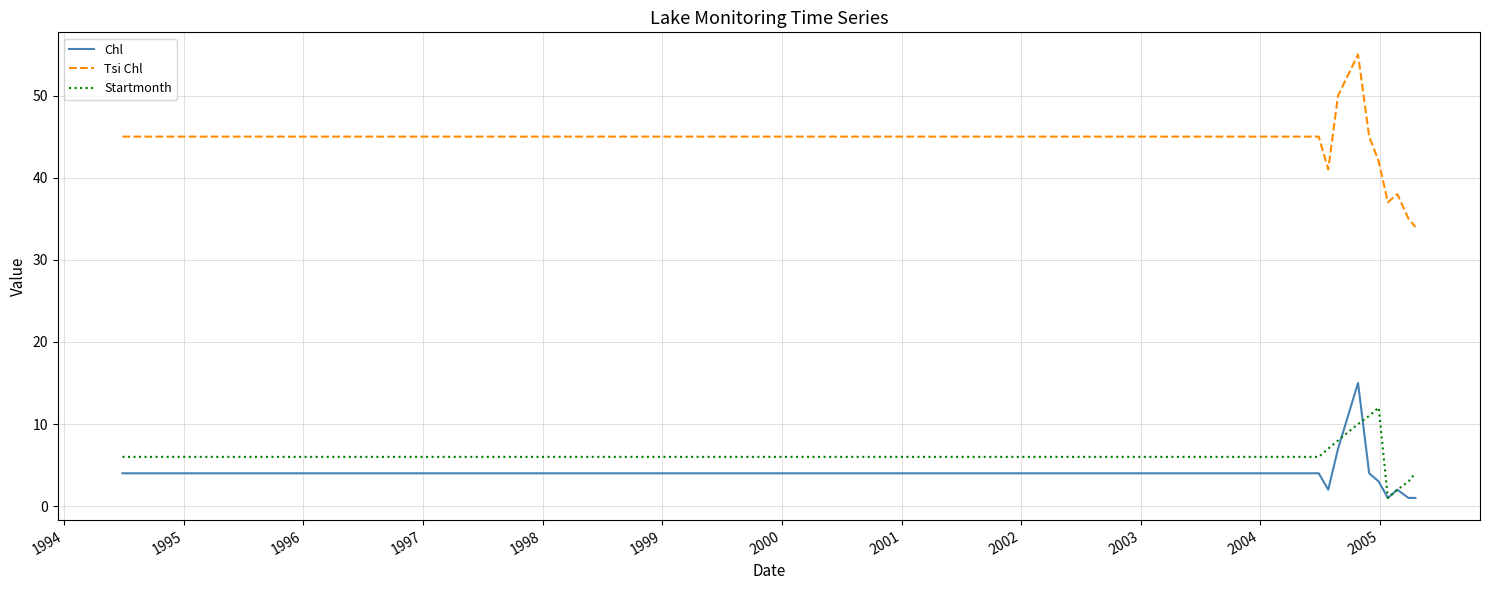

Which series has the largest total across all categories?

Tsi Chl